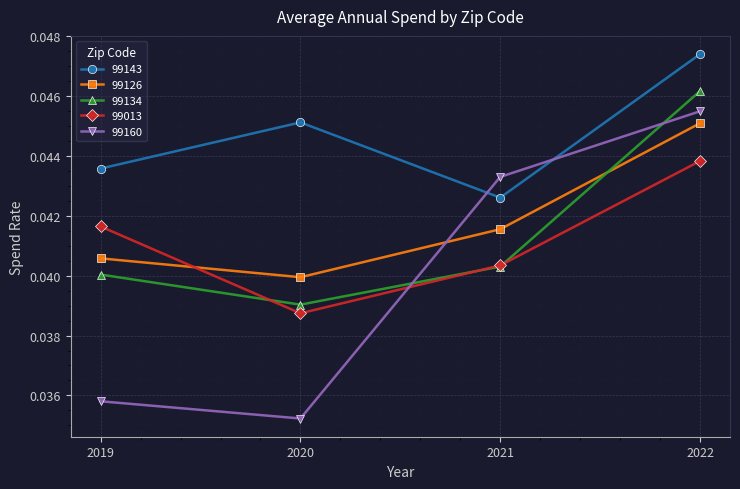

True or false: 99143 and 99160 intersect in this chart.

True